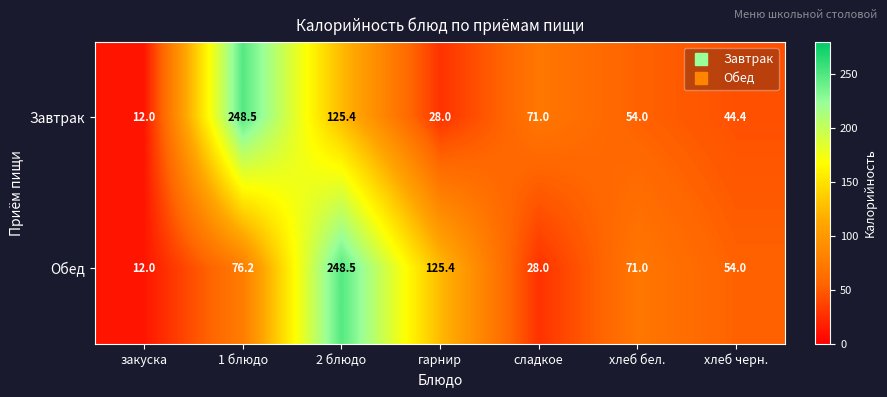

Which series has the largest total across all categories?

Обед